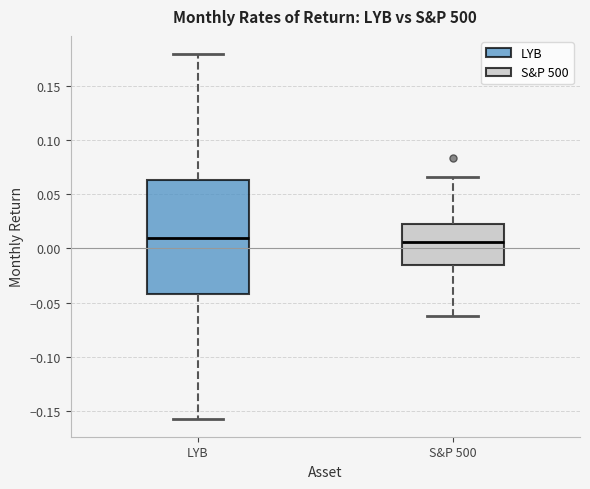

Which box is the tallest, from its lower edge to its upper edge?

LYB